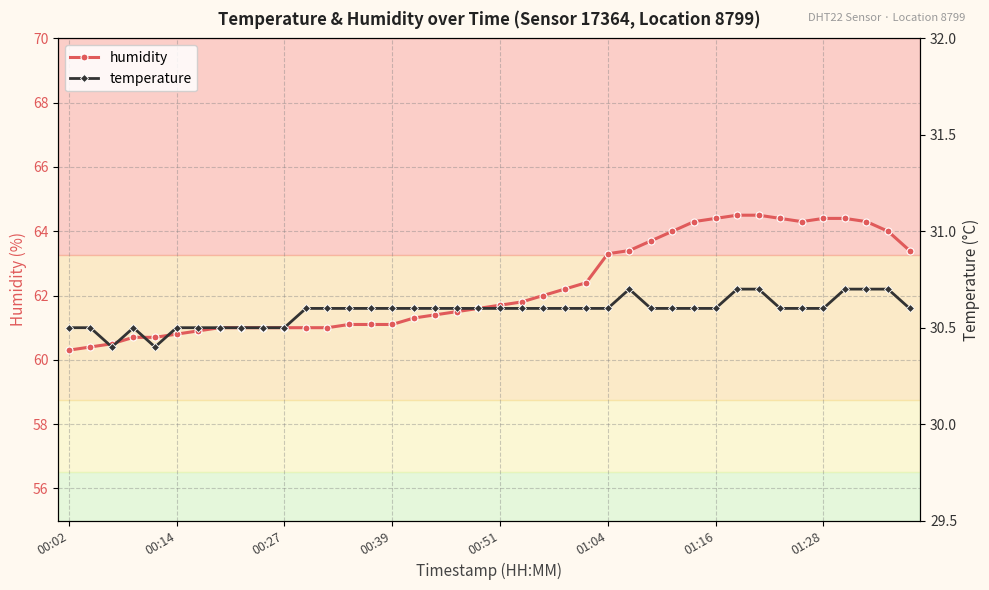

What is the maximum value for humidity?

64.5